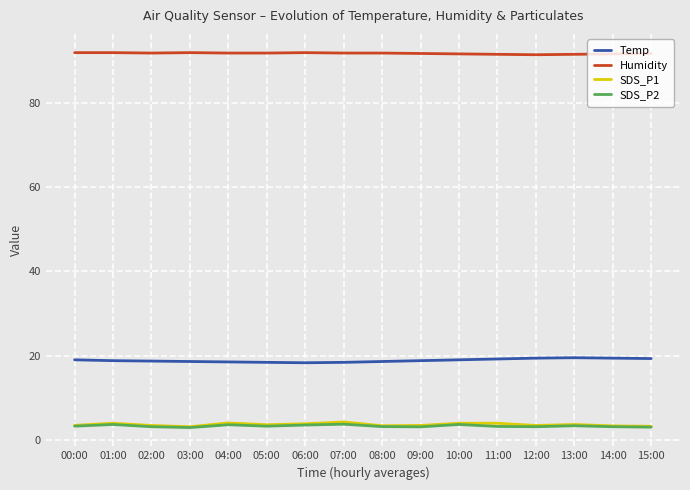

Is this an area chart (filled region under the line)?

No